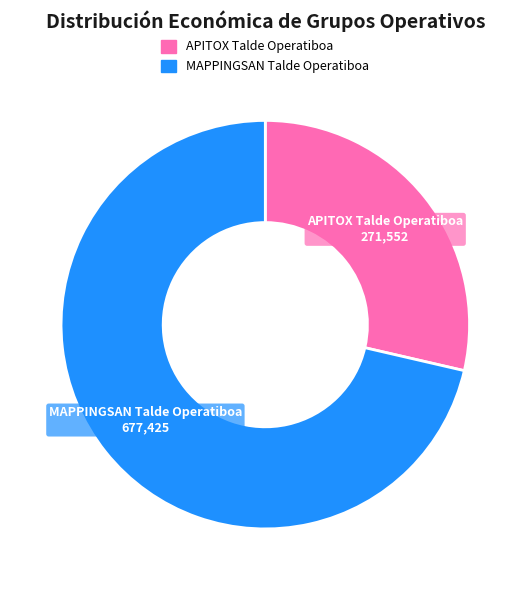

Rank the categories by value from lowest to highest.

APITOX Talde Operatiboa, MAPPINGSAN Talde Operatiboa